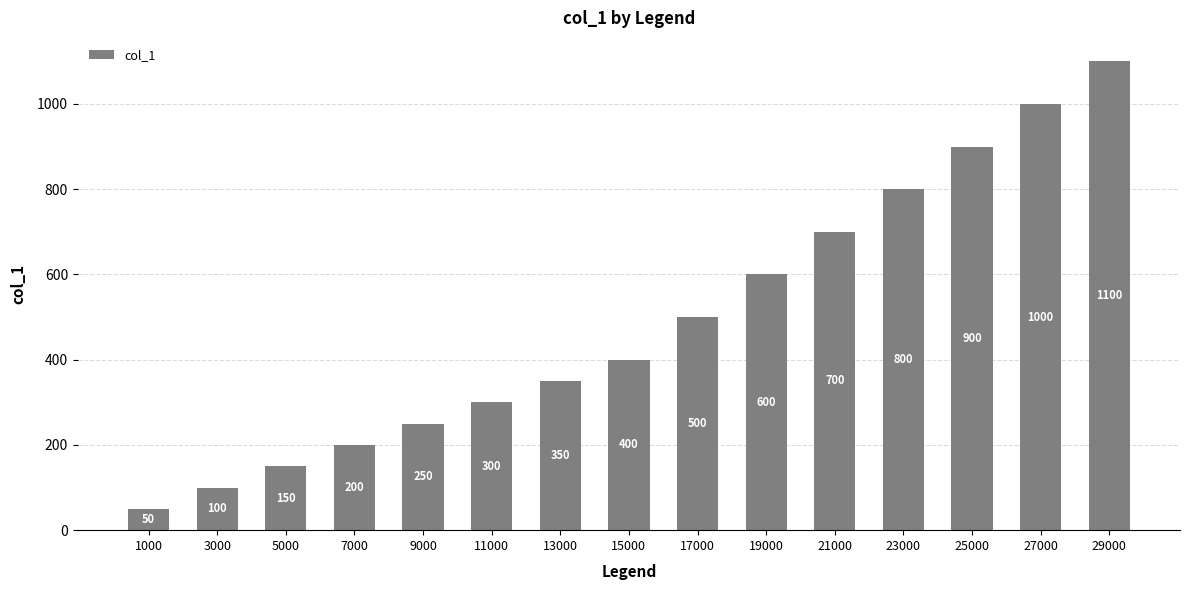

At which category does the chart reach its peak across all series?

29000